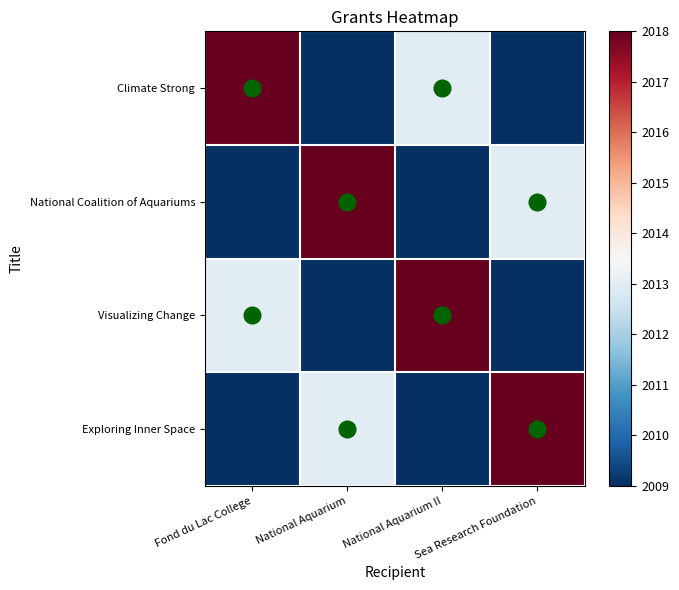

At Fond du Lac College, list the series in order from smallest to largest.

National Coalition of Aquariums, Exploring Inner Space, Visualizing Change, Climate Strong